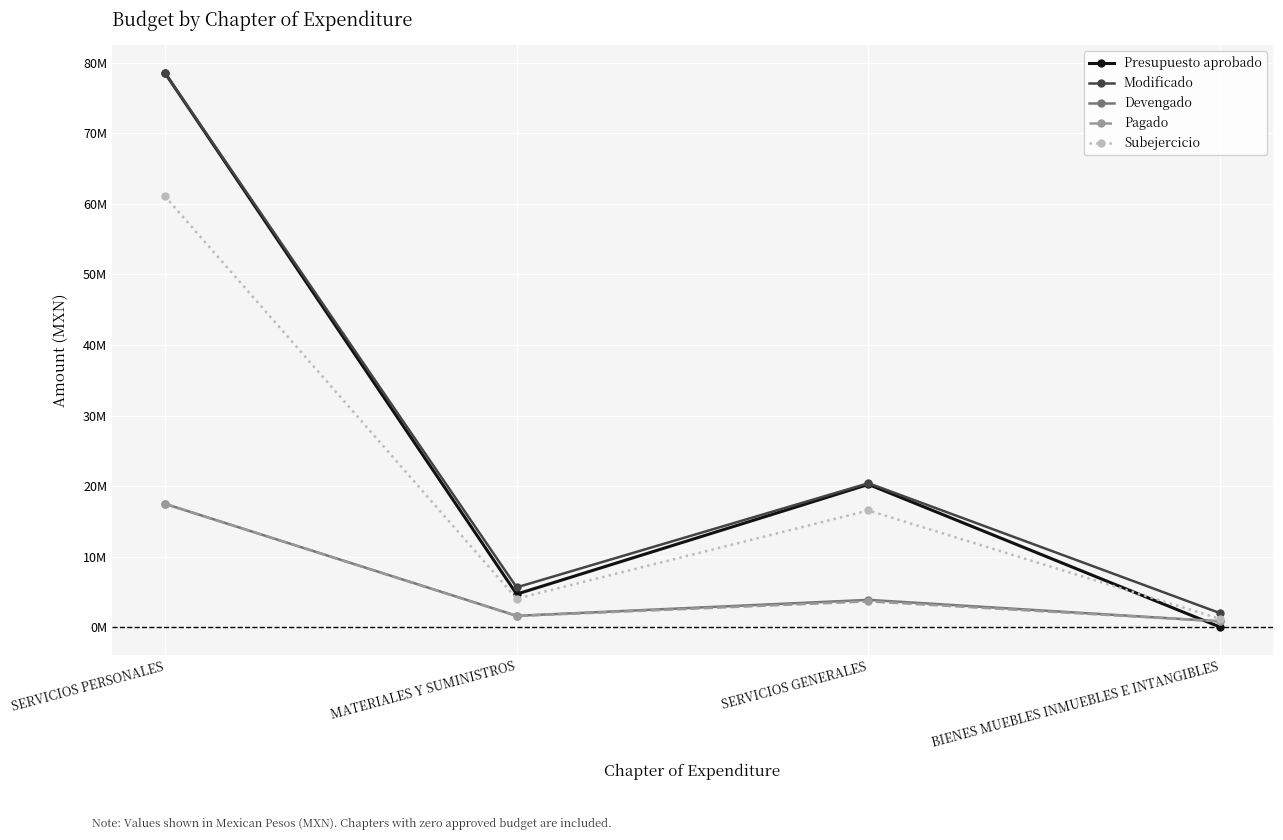

Is this an area chart (filled region under the line)?

No